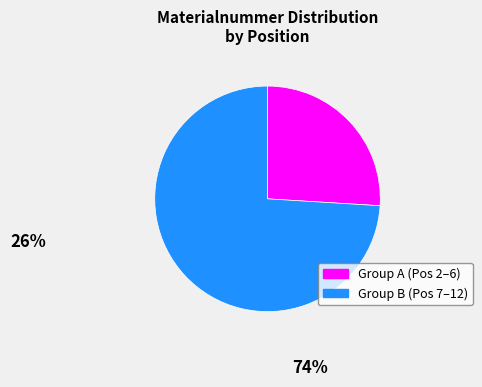

Is it true that Group B (Pos 7–12) is 60% of the pie?

False